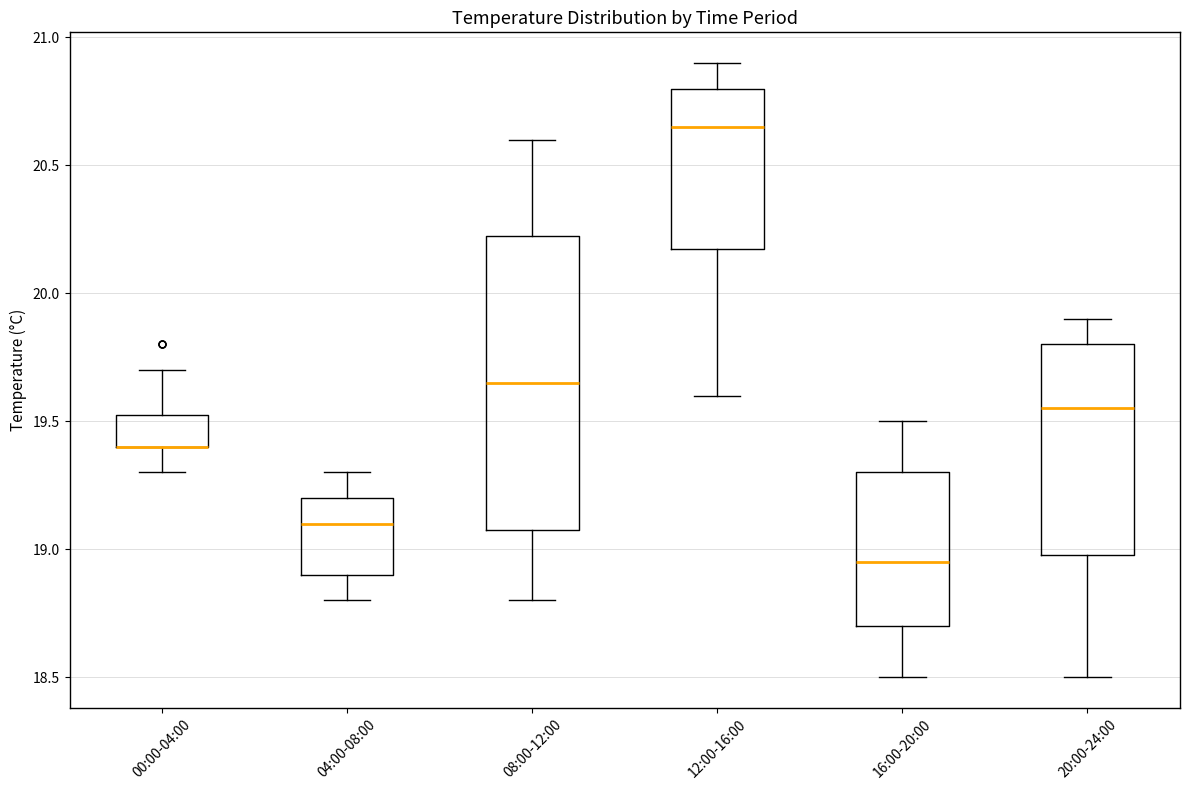

Which box is the tallest, from its lower edge to its upper edge?

08:00-12:00